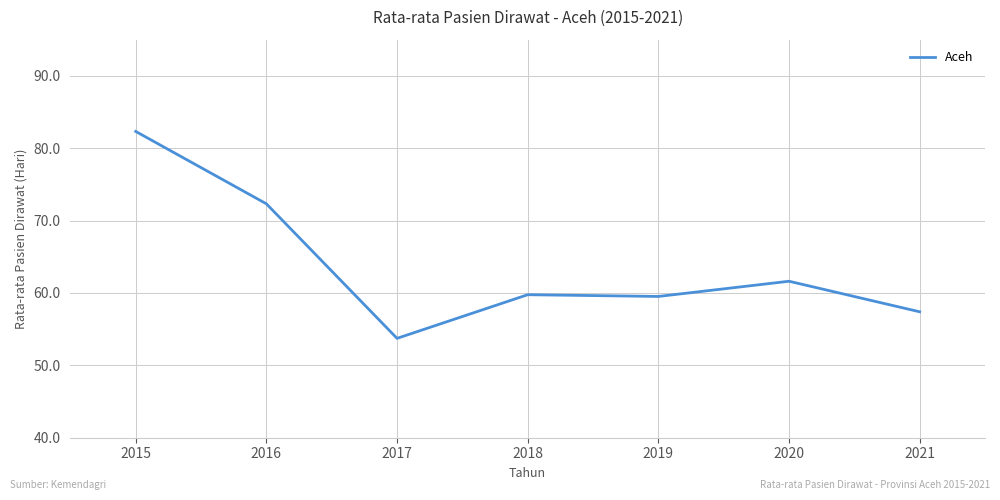

What is the change in value from 2016 to 2019?

-12.8